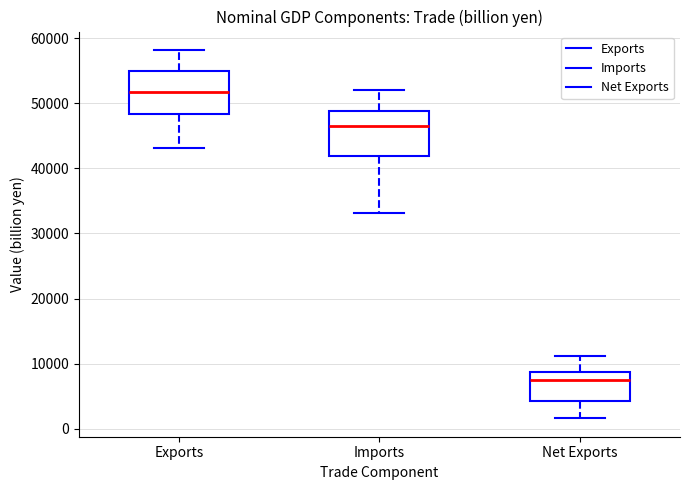

Which box has the highest median line?

Exports